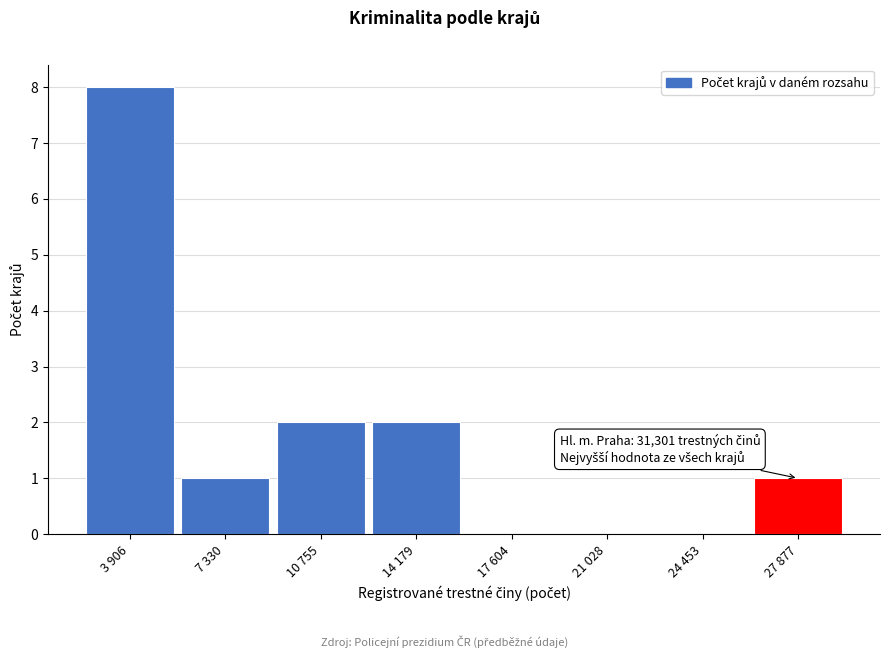

Reading left to right, transcribe all the data shown in this chart.

3 906=8	7 330=1	10 755=2	14 179=2	17 604=0	21 028=0	24 453=0	27 877=1